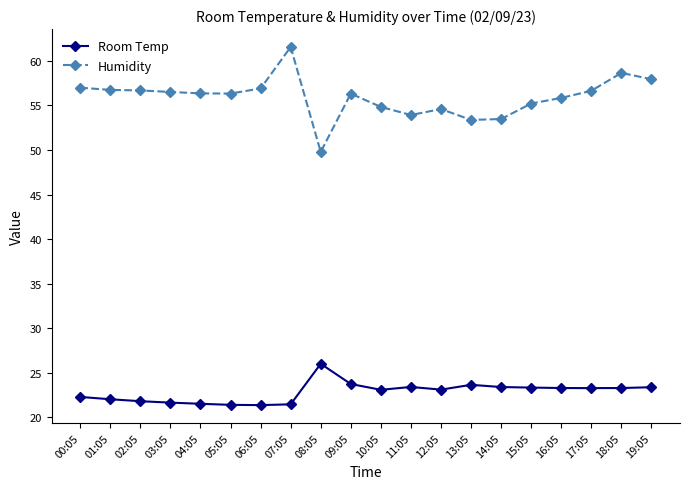

The Room Temp series shows 21.6 at 03:05. True or false?

True